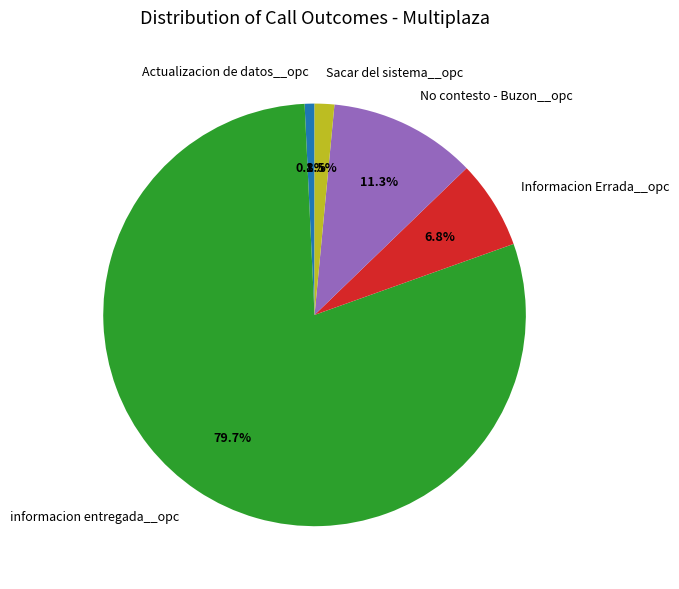

Count the number of slices in the pie.

5